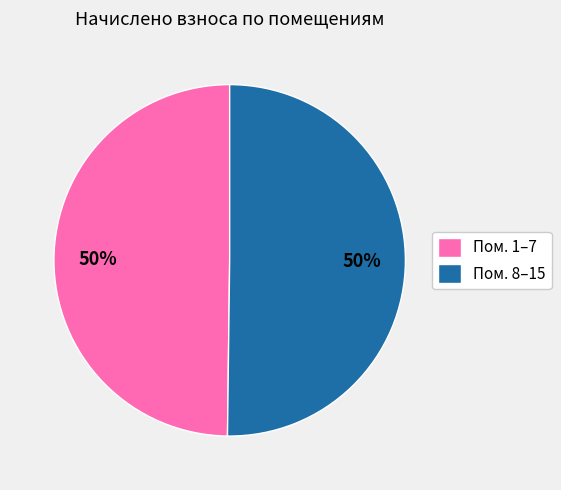

To the nearest percent, what percentage of the pie is Пом. 8–15?

50%